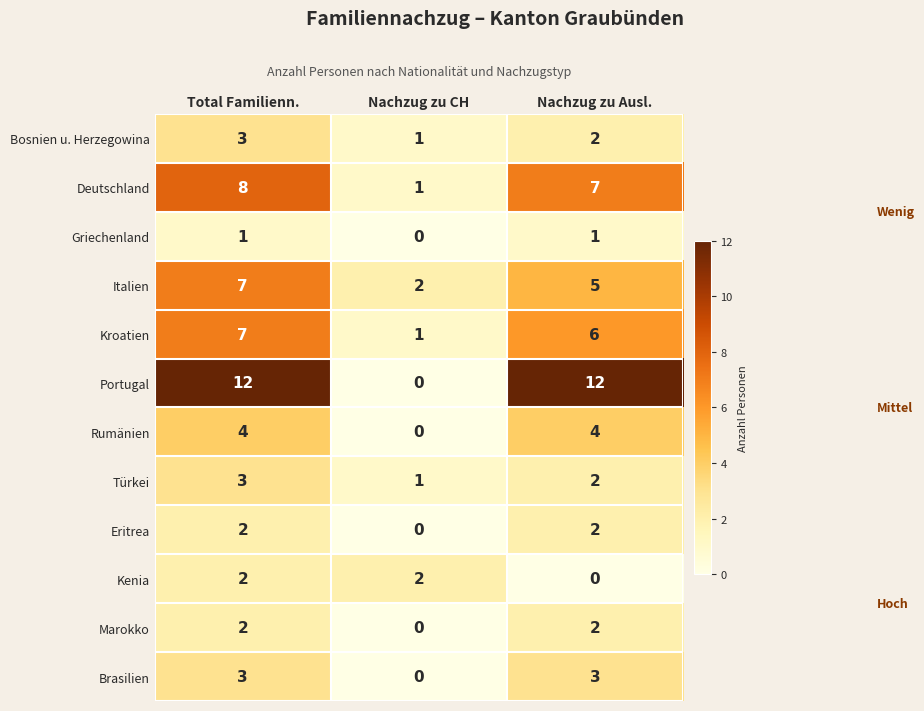

Read the Italien value at Nachzug zu Ausl..

5